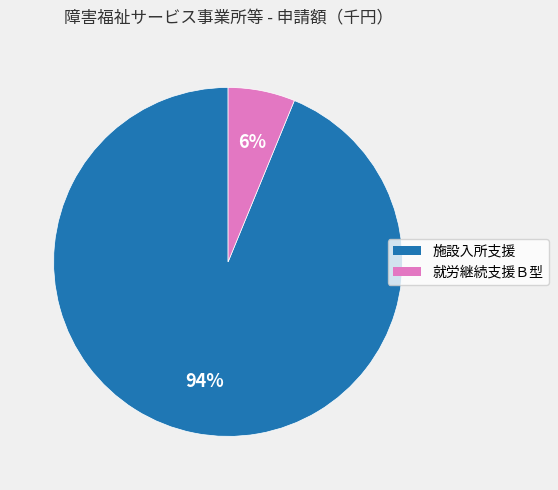

To the nearest percent, what portion does 施設入所支援 represent?

94%